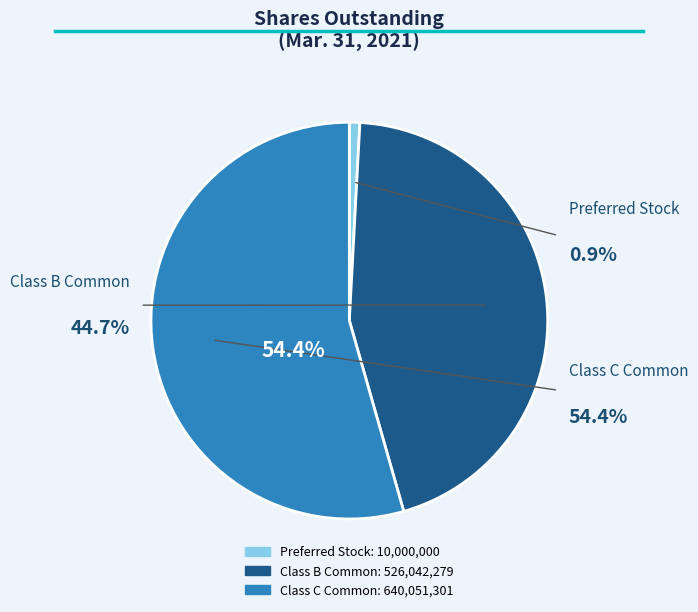

What portion of the pie excludes Common Class B Shares Outstanding?

55.3%